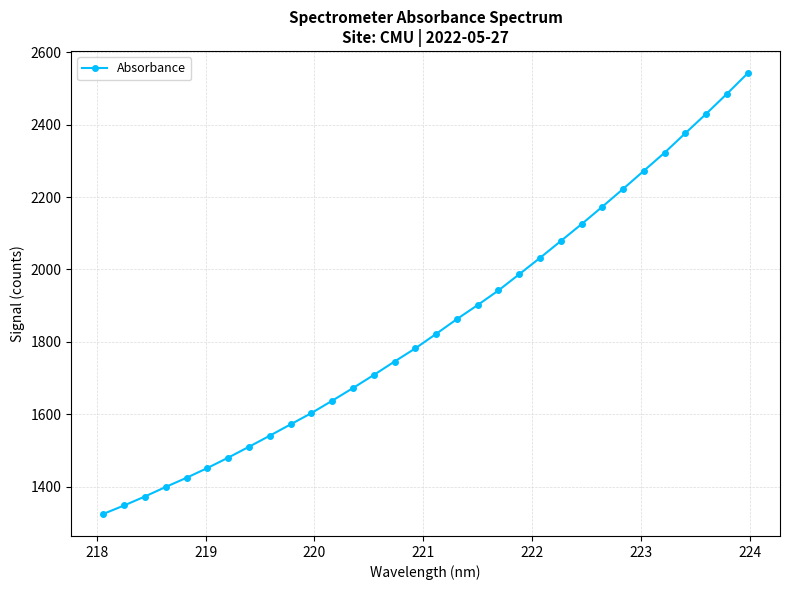

What is the minimum value shown in the chart?

1324.3